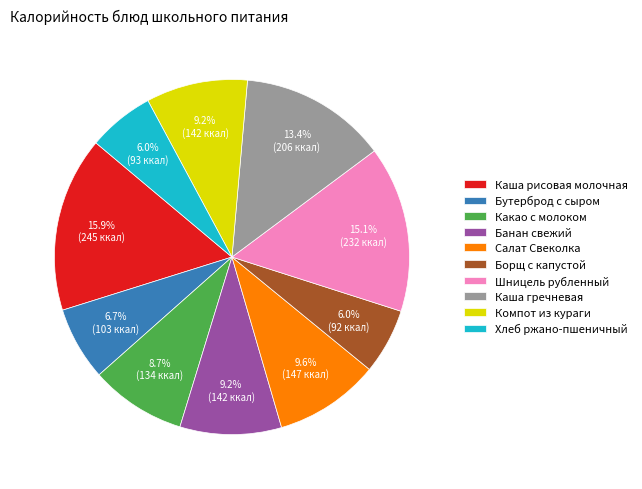

Is the sum of Бутерброд с сыром and Салат Свеколка greater than half?

No